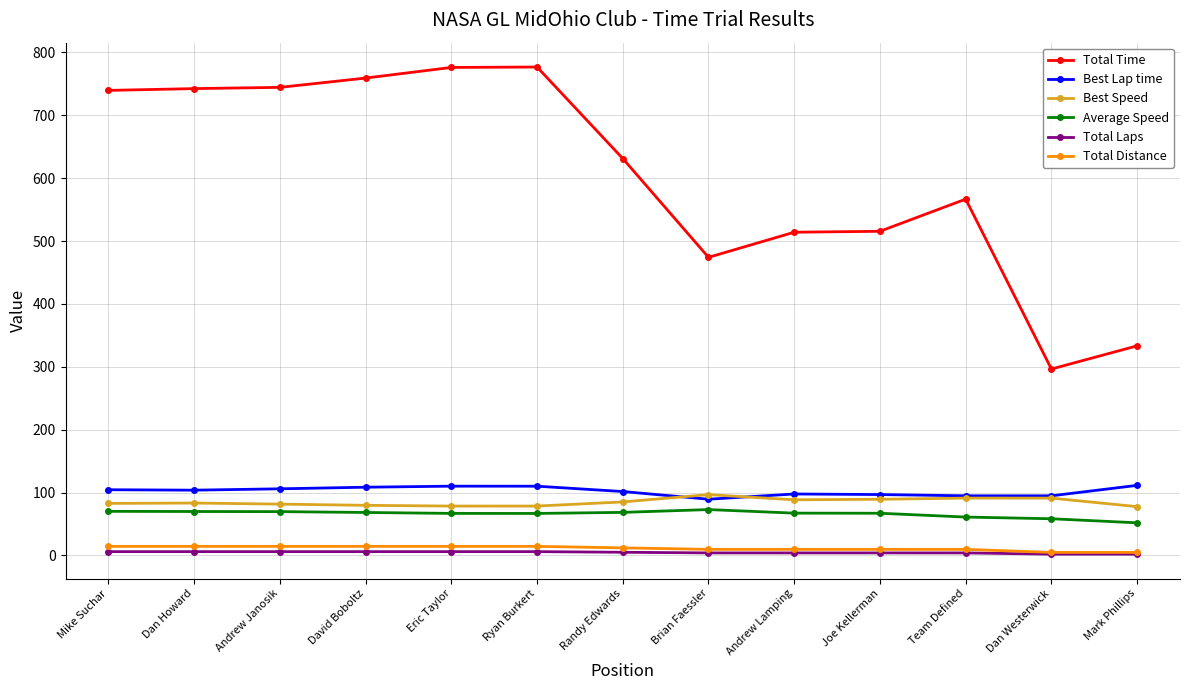

What is the minimum value for Best Speed?

77.6